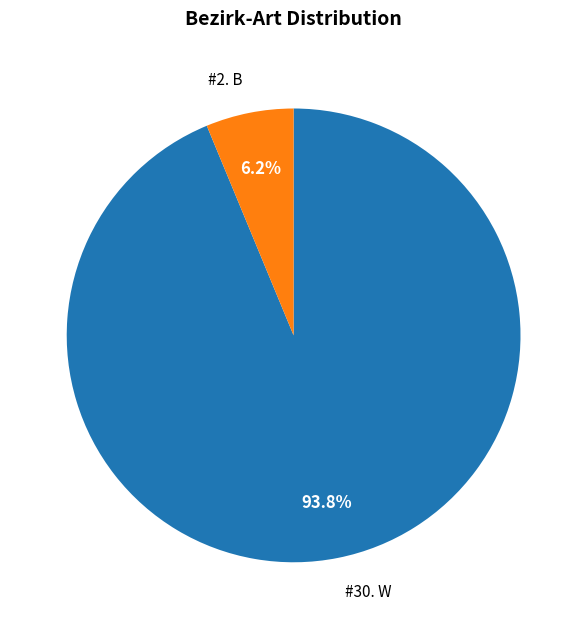

Is there a majority slice in this chart?

Yes